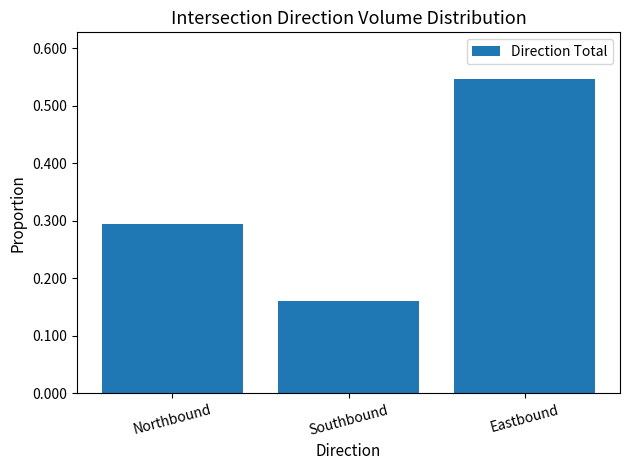

How many categories are shown in the chart?

3